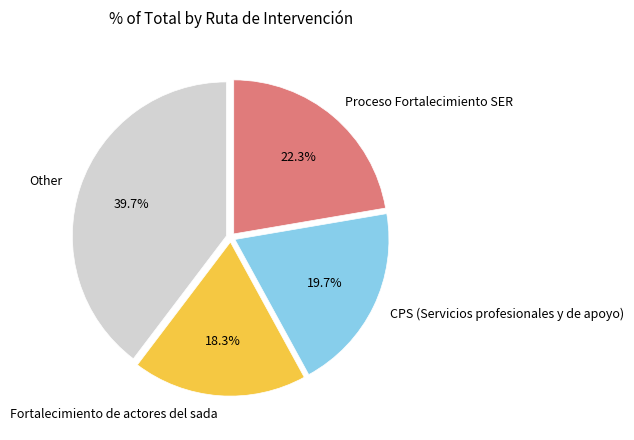

Combined, do Other and CPS (Servicios profesionales y de apoyo) account for over 50%?

Yes